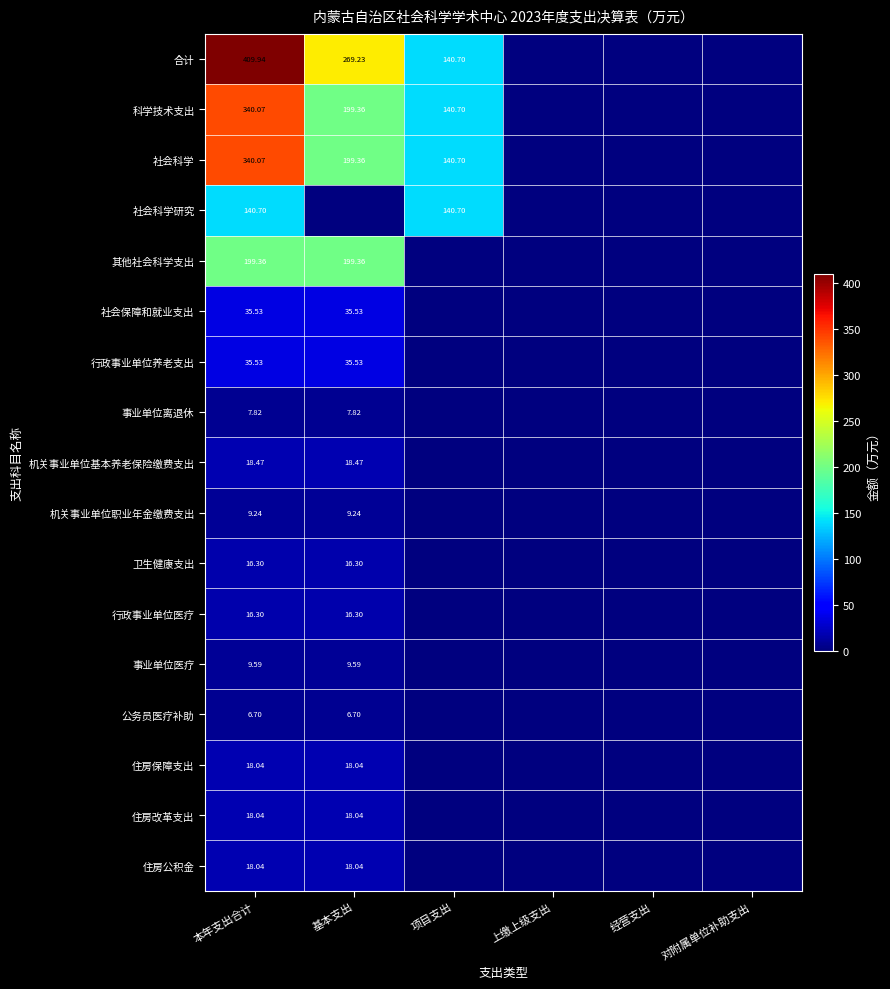

What is the total value across all series at 基本支出?

1076.9